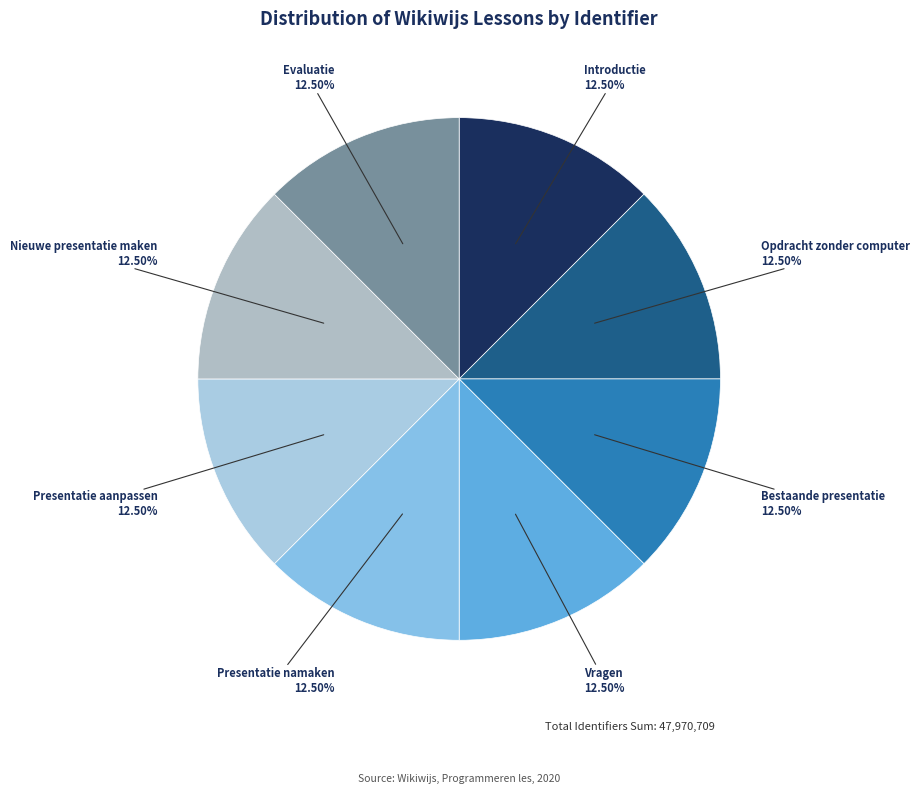

What percentage do Presentatie aanpassen and Evaluatie together represent?

25.0%